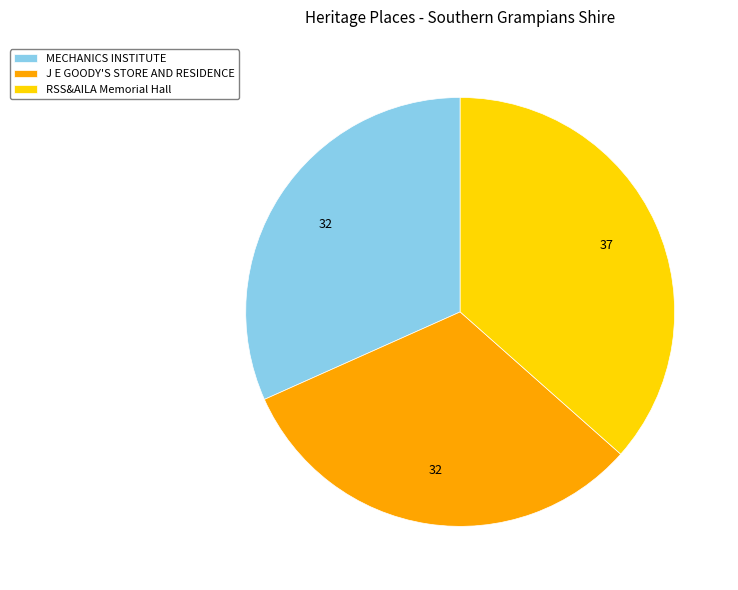

Which slice is the largest?

RSS&AILA Memorial Hall